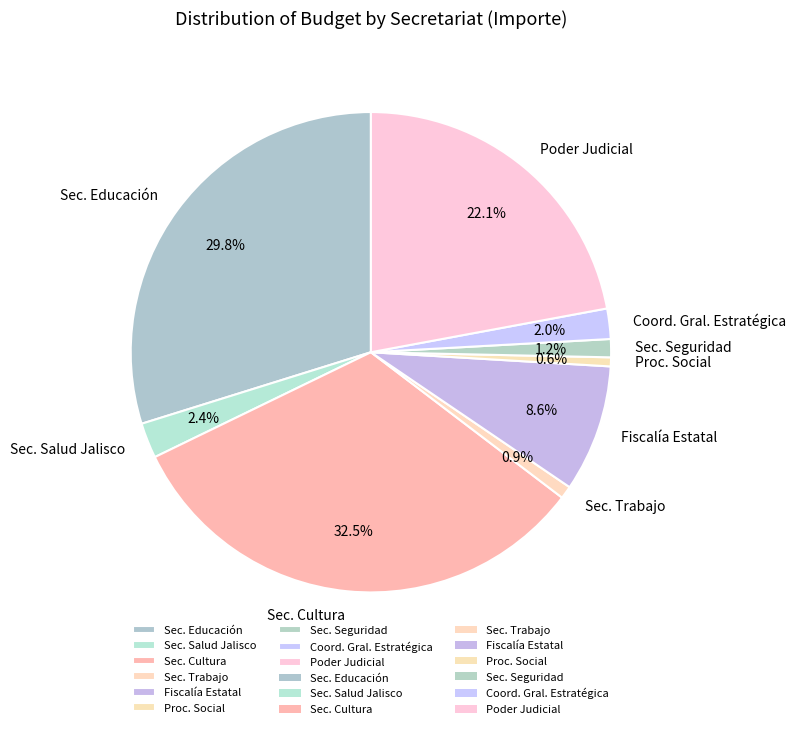

Do Fiscalía Estatal and Sec. Salud Jalisco together represent more than half of the pie?

No